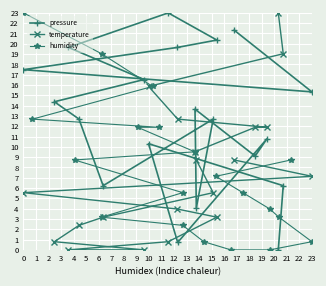

What is the value of the pressure point at the 13th from the left?

16.5